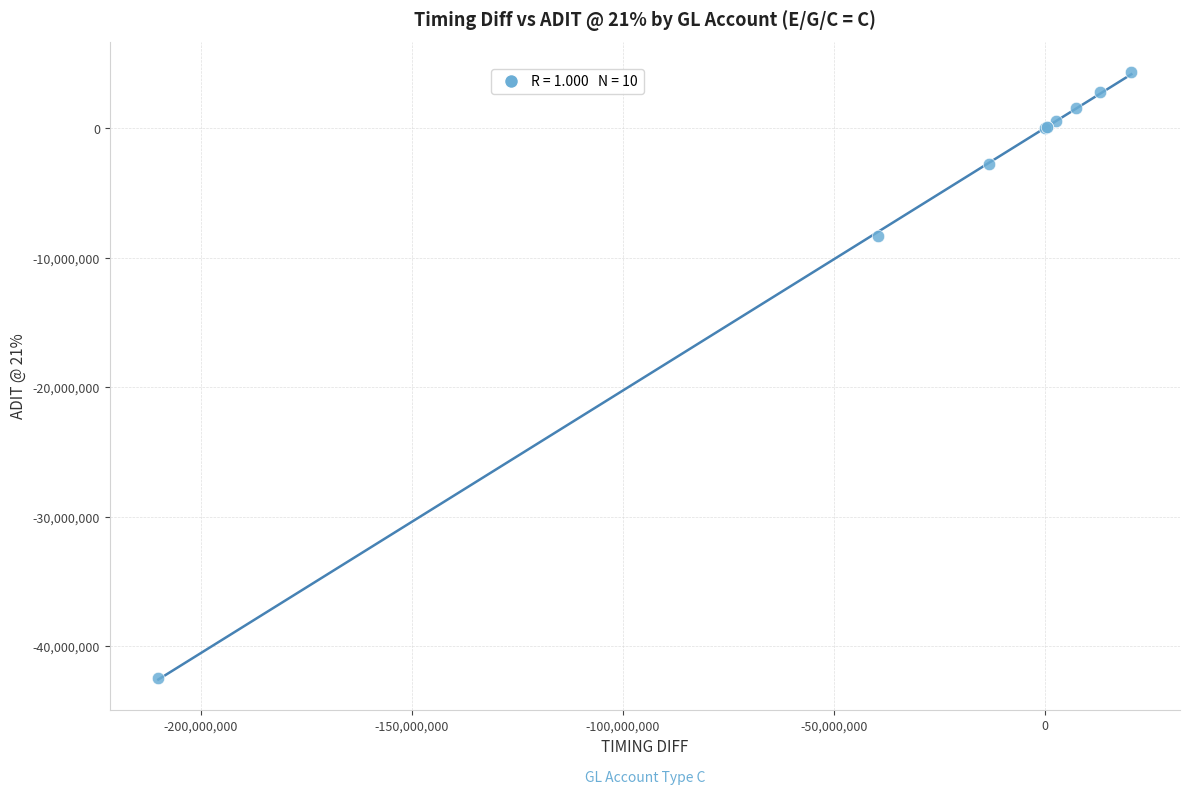

What Y value in the scatter plot is closest to -19087537?

-8316631.5